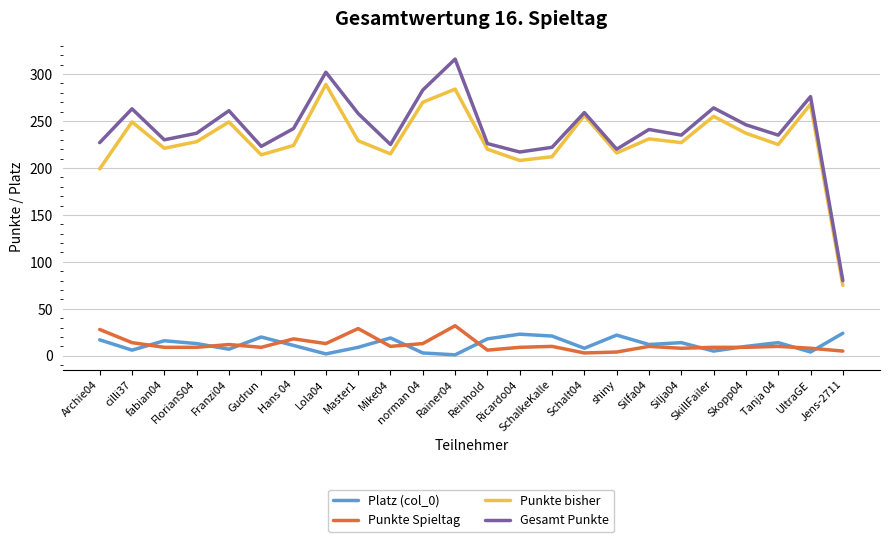

True or false: Punkte bisher and Punkte Spieltag intersect in this chart.

False